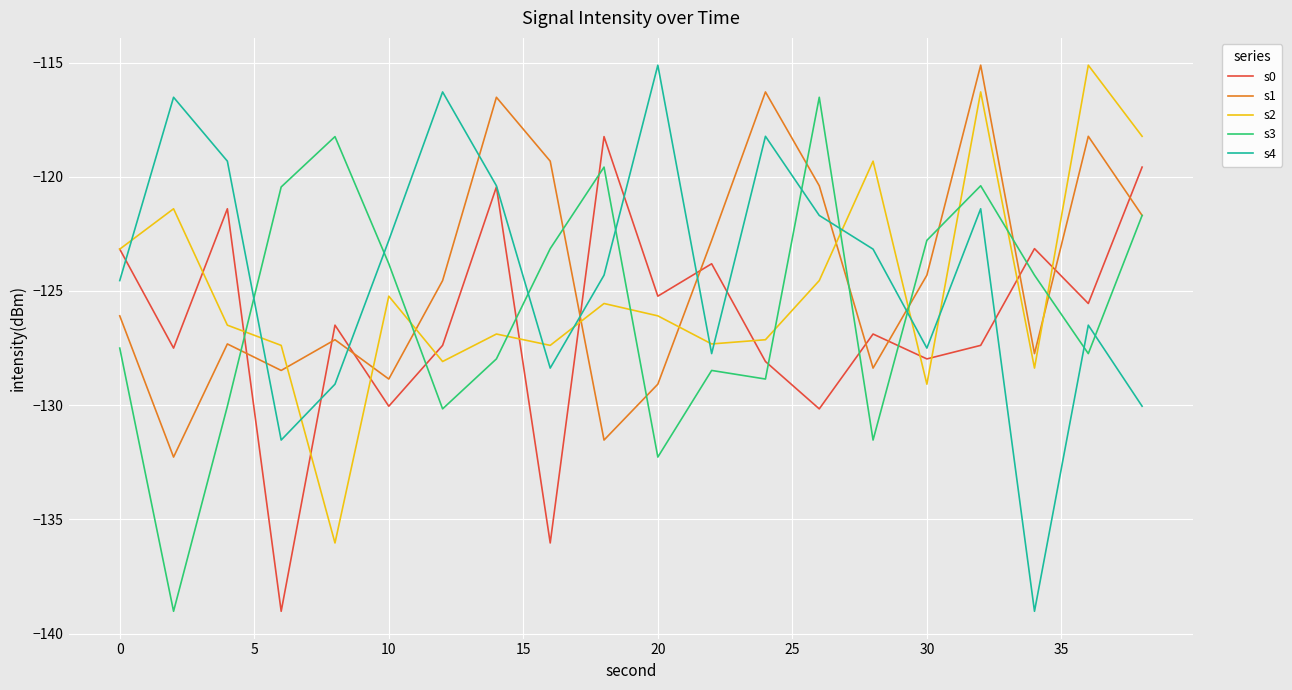

What is the maximum value shown in the chart?

-115.1